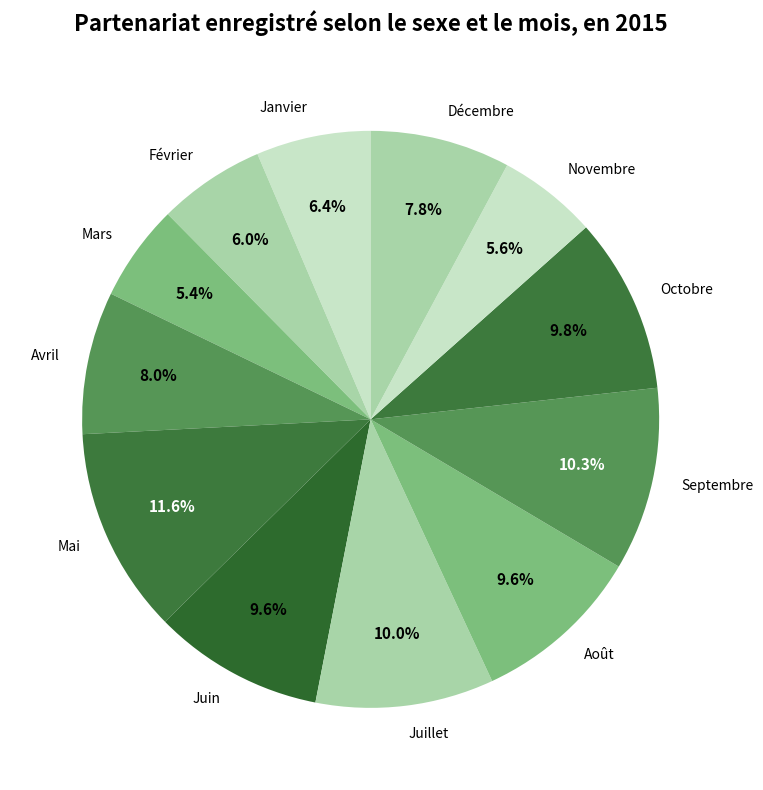

The Septembre slice represents 10% of the pie. True or false?

True